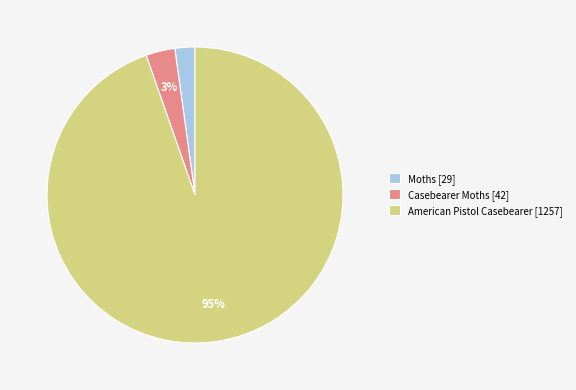

To the nearest percent, what is the combined percentage of American Pistol Casebearer and Casebearer Moths?

98%